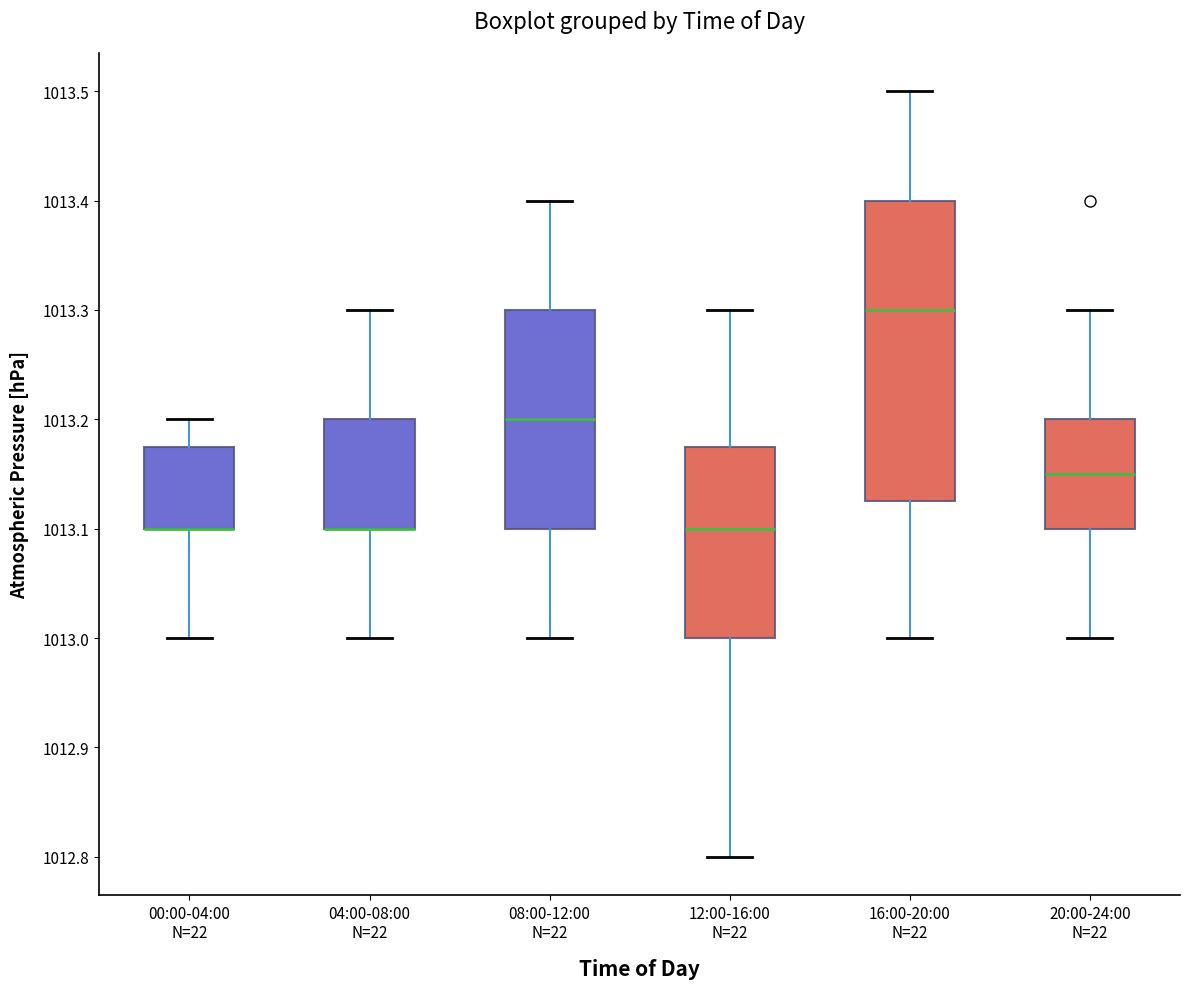

Which box is the tallest, from its lower edge to its upper edge?

16:00-20:00 N=22